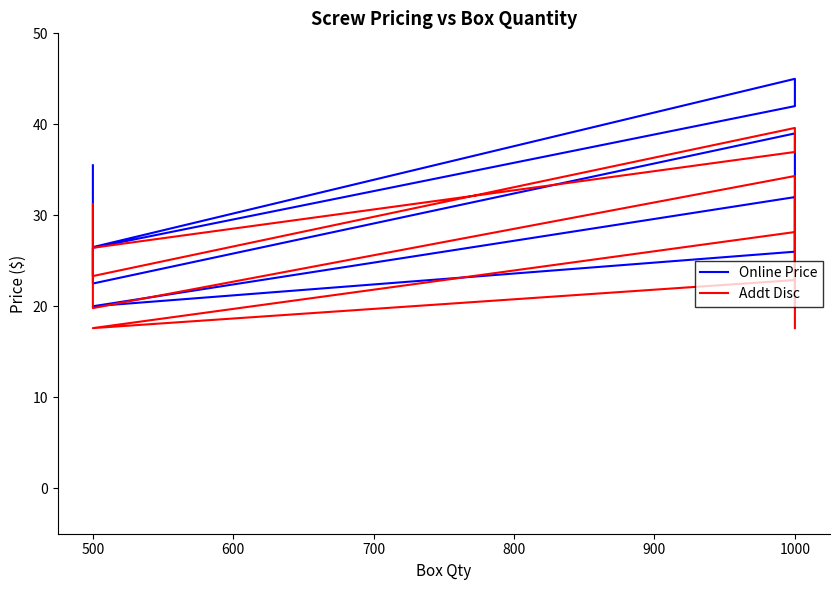

Is this an area chart (filled region under the line)?

No